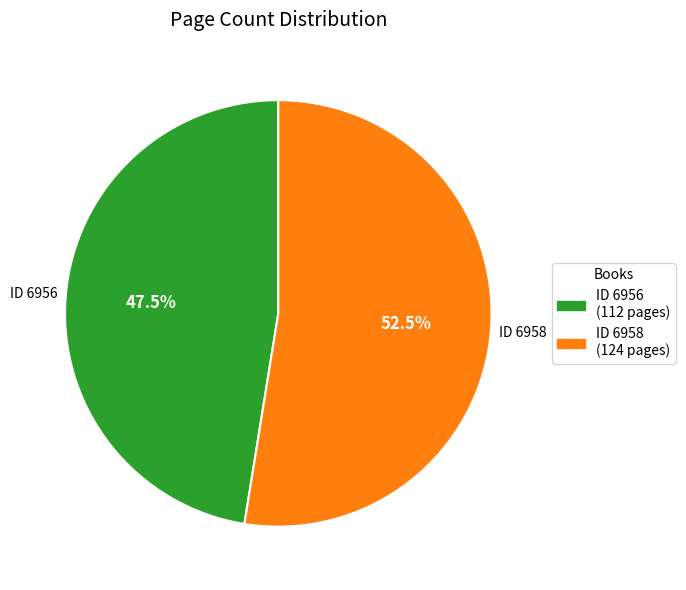

Is there any slice that represents more than half of the pie?

Yes